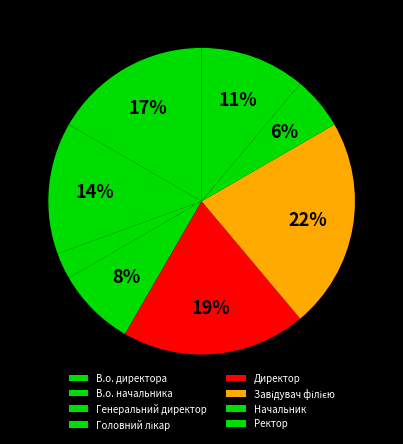

Count the number of slices in the pie.

8